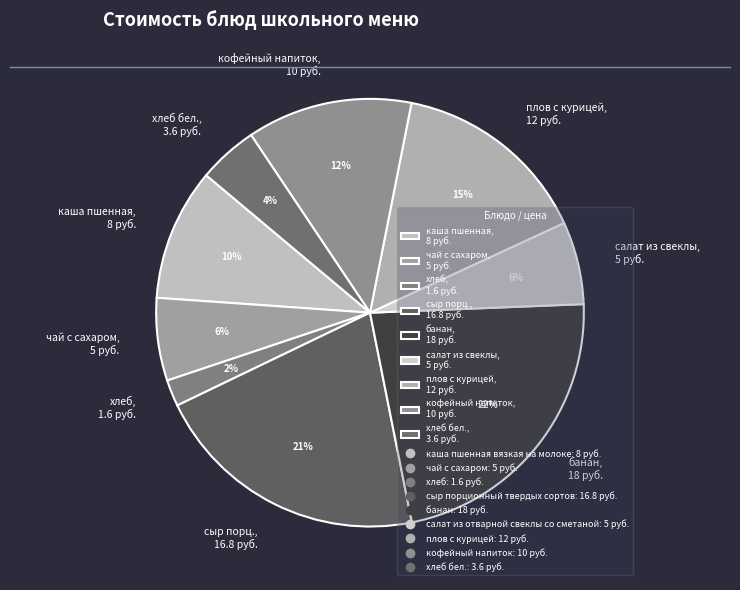

Which slice is the largest?

банан, 18 руб.